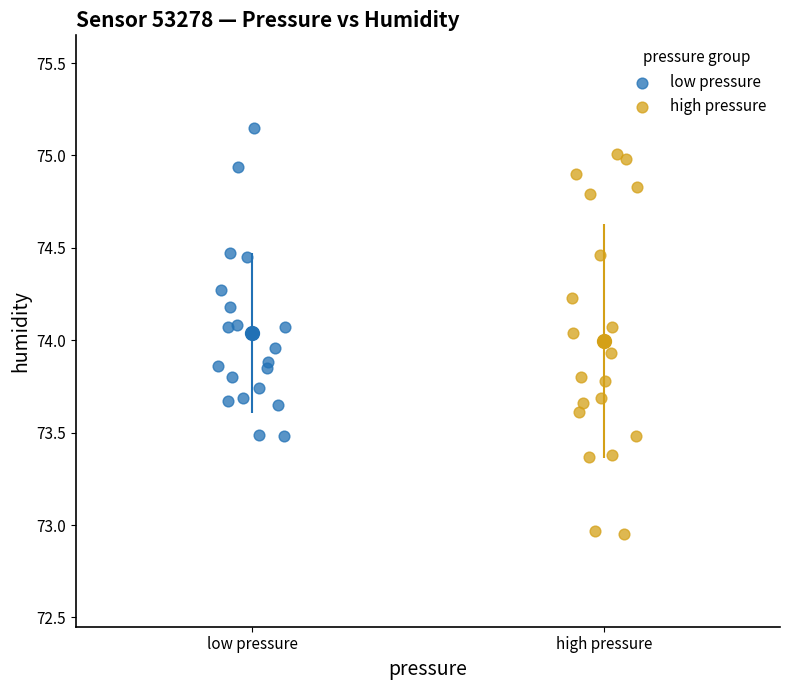

Which series has the widest spread of Y values?

high pressure